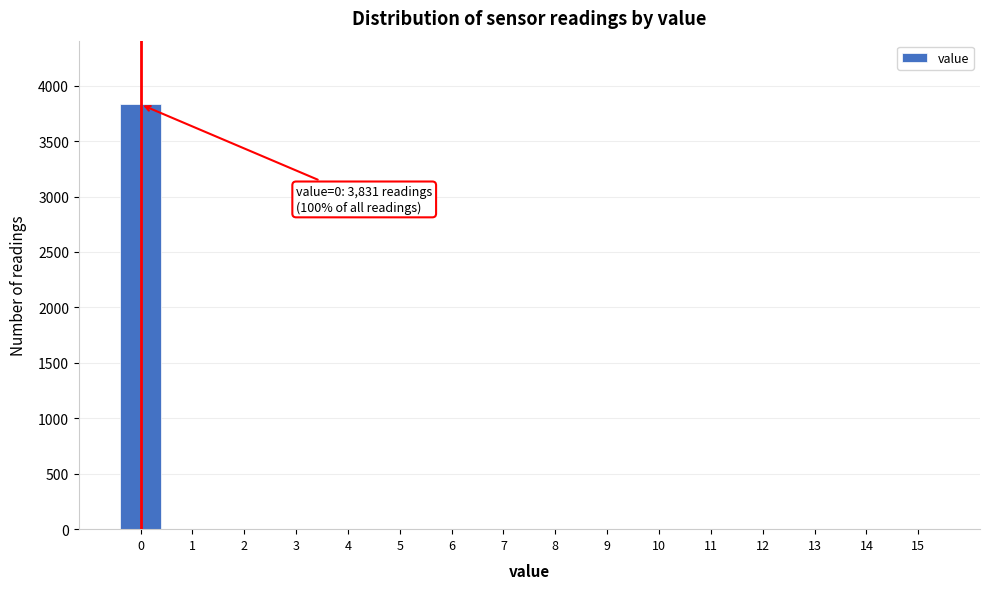

Reading left to right, list all the values displayed in this chart.

0=3831	1=0	2=0	3=0	4=0	5=0	6=0	7=0	8=0	9=0	10=0	11=0	12=0	13=0	14=0	15=0